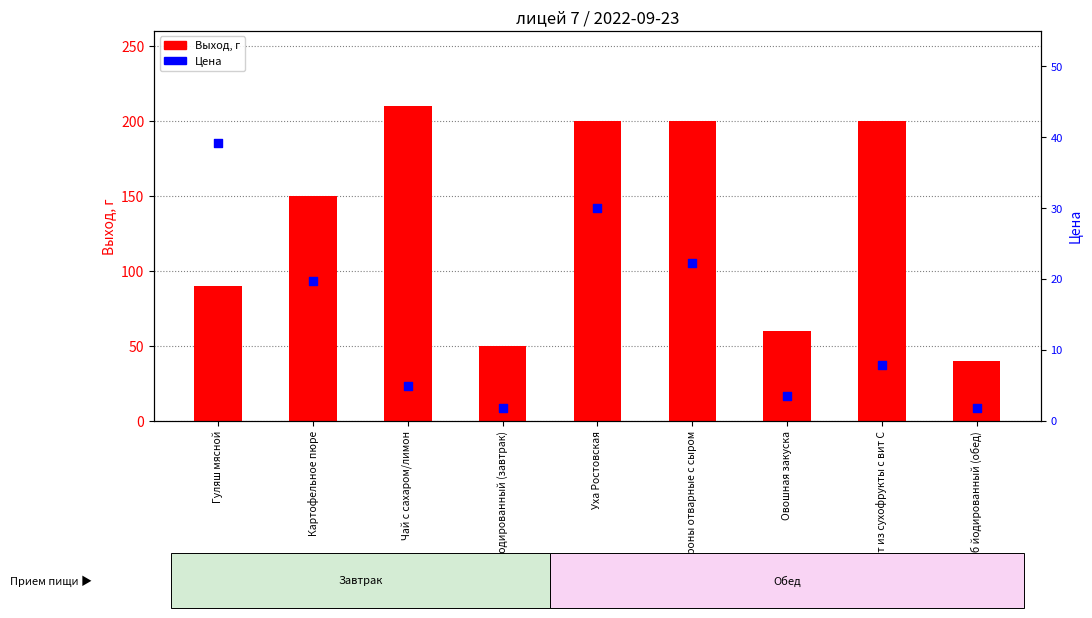

Is the value of Выход, г at Уха Ростовская greater than the value of Цена at Компот из сухофрукты с вит С?

Yes